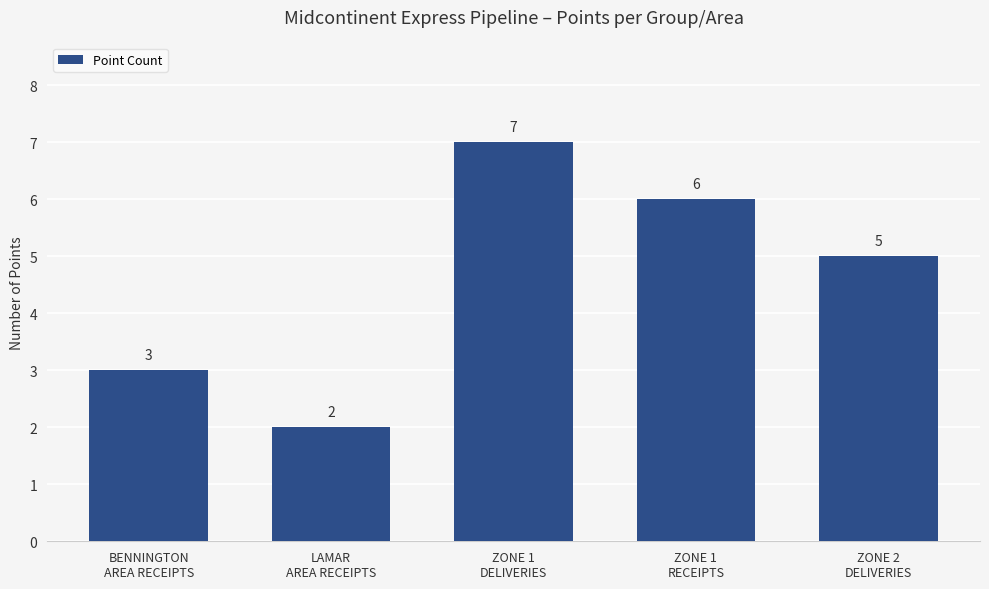

How many bars are there in total?

5